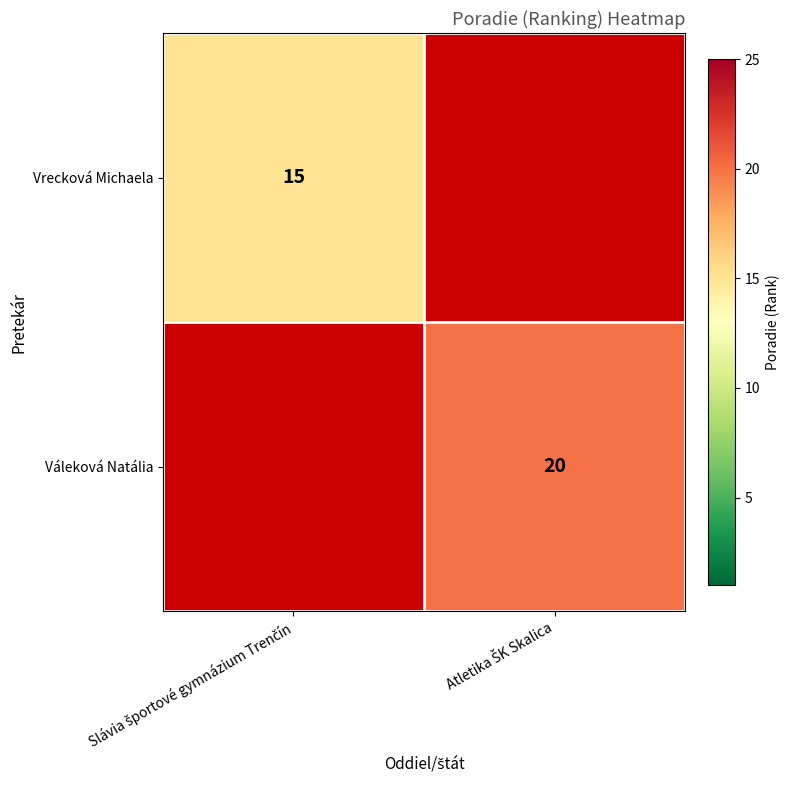

What is the smallest value displayed?

15.0